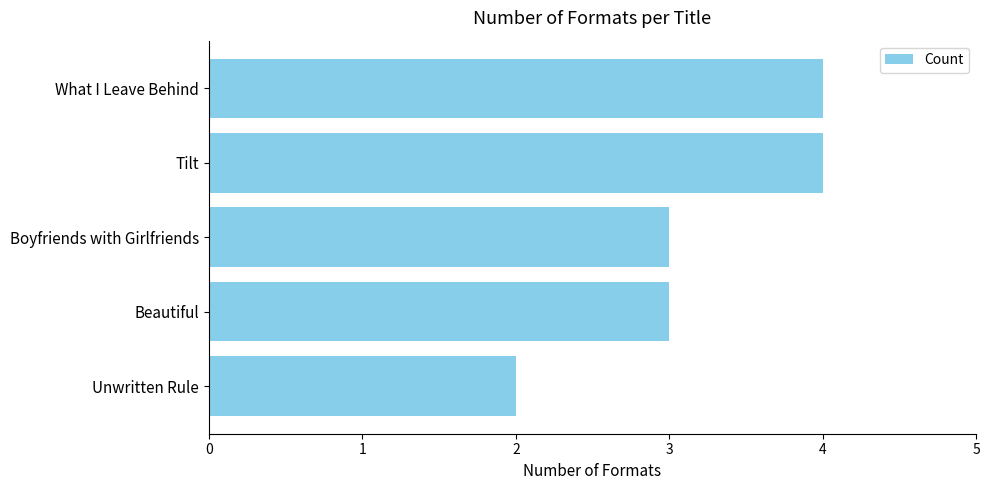

What is the value of the 1st bar from the top?

4